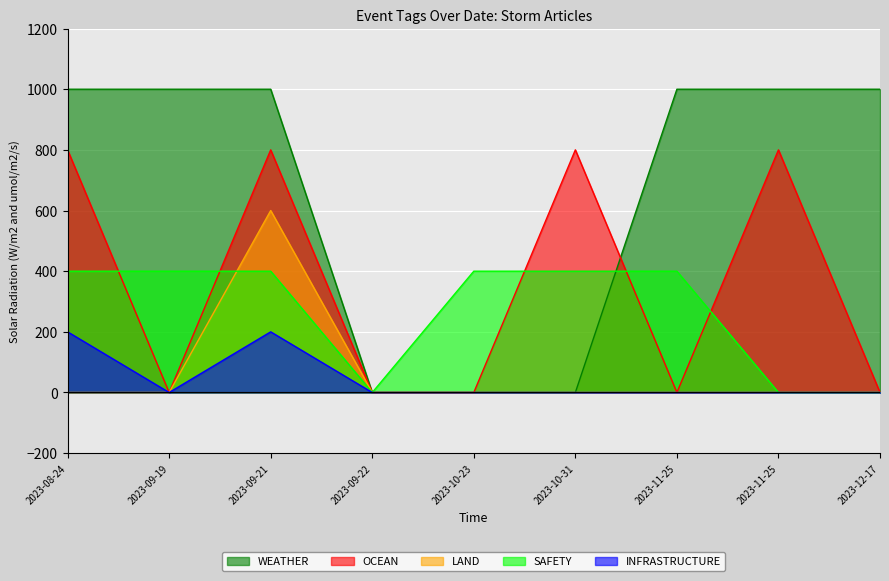

Which series has the largest total across all categories?

WEATHER